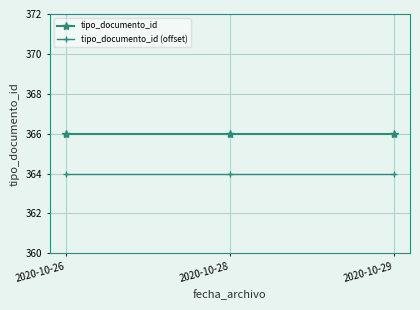

The value of tipo_documento_id (offset) at 2020-10-29 is 364. True or false?

True